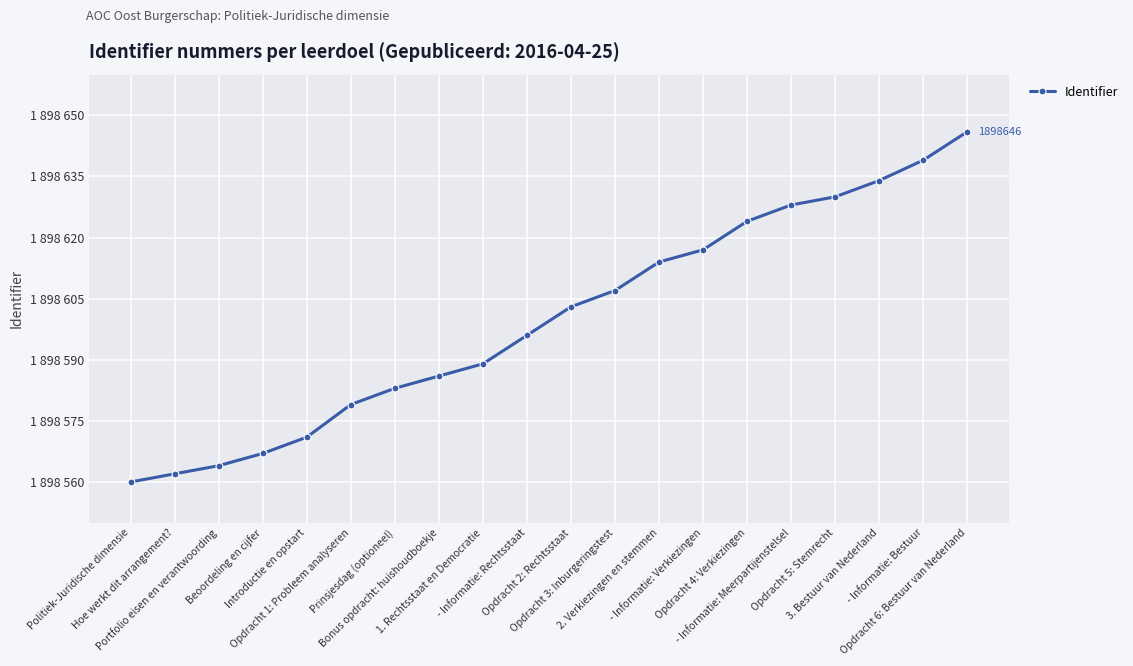

List the labels in order of value, largest first.

Opdracht 6: Bestuur van Nederland, - Informatie: Bestuur, 3. Bestuur van Nederland, Opdracht 5: Stemrecht, - Informatie: Meerpartijenstelsel, Opdracht 4: Verkiezingen, - Informatie: Verkiezingen, 2. Verkiezingen en stemmen, Opdracht 3: Inburgeringstest, Opdracht 2: Rechtsstaat, - Informatie: Rechtsstaat, 1. Rechtsstaat en Democratie, Bonus opdracht: huishoudboekje, Prinsjesdag (optioneel), Opdracht 1: Probleem analyseren, Introductie en opstart, Beoordeling en cijfer, Portfolio eisen en verantwoording, Hoe werkt dit arrangement?, Politiek-Juridische dimensie